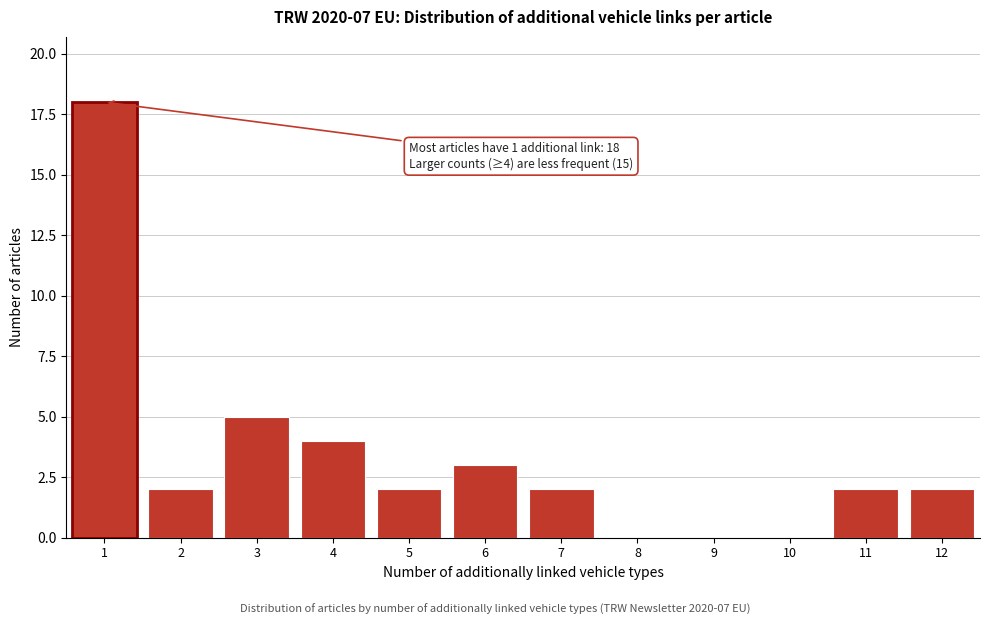

Reading left to right, what are all the values shown in this chart?

1=18	2=2	3=5	4=4	5=2	6=3	7=2	8=0	9=0	10=0	11=2	12=2